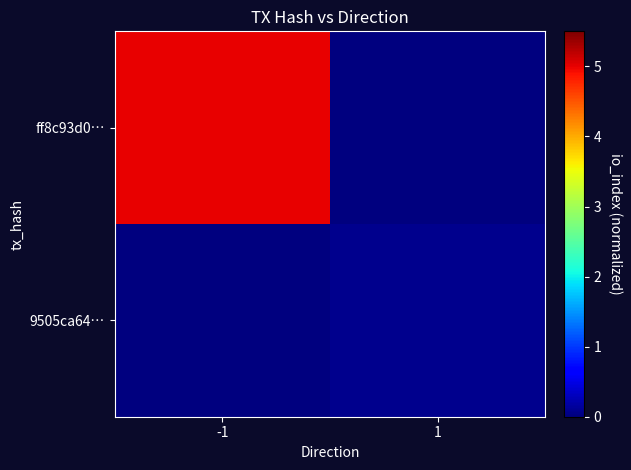

Rank the series at -1 from lowest to highest value.

9505ca64…, ff8c93d0…